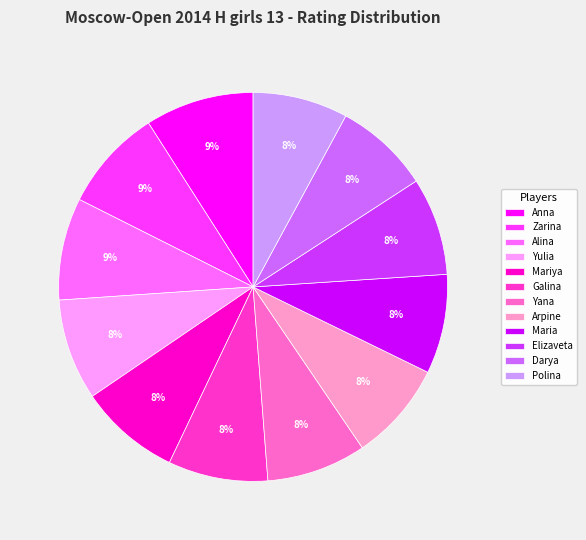

Does Anna account for over 50% of the chart?

No